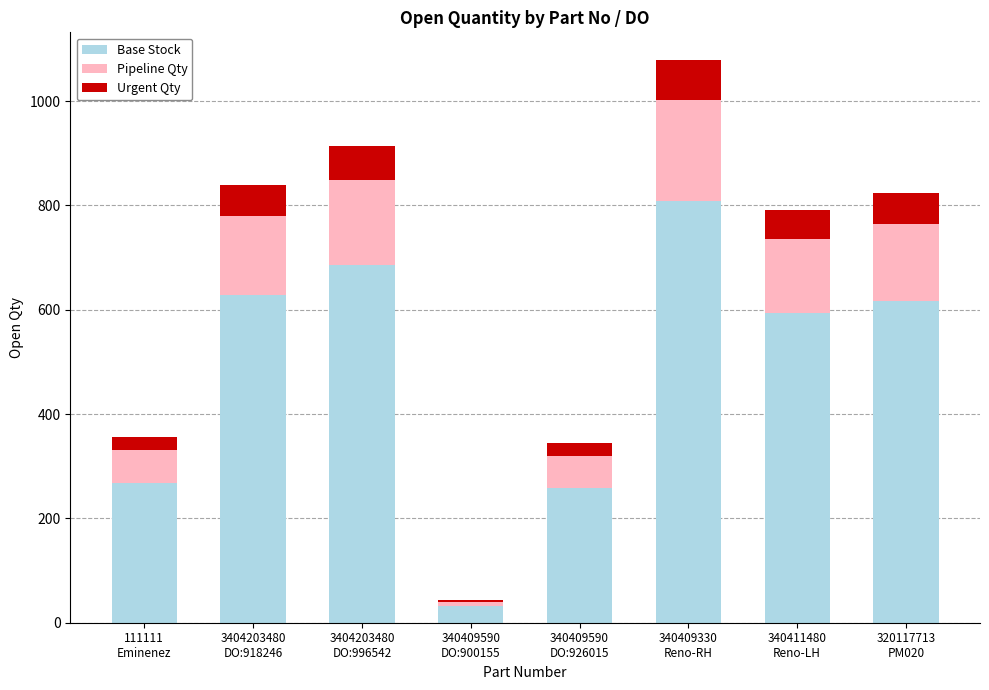

What is the sum of all Base Stock values?

3890